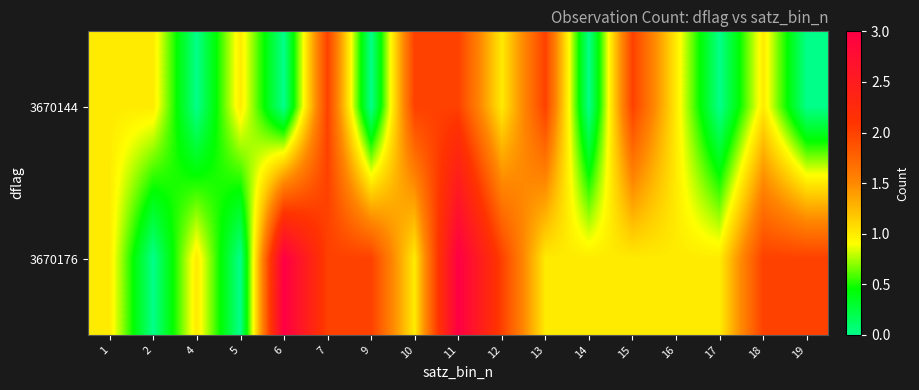

Reading left to right, extract all data points from this chart.

3670144: 1=1	2=1	4=0	5=1	6=0	7=2	9=0	10=2	11=2	12=1	13=2	14=0	15=2	16=1	17=0	18=1	19=0
3670176: 1=1	2=0	4=1	5=0	6=3	7=2	9=2	10=1	11=3	12=2	13=1	14=1	15=1	16=1	17=1	18=2	19=2